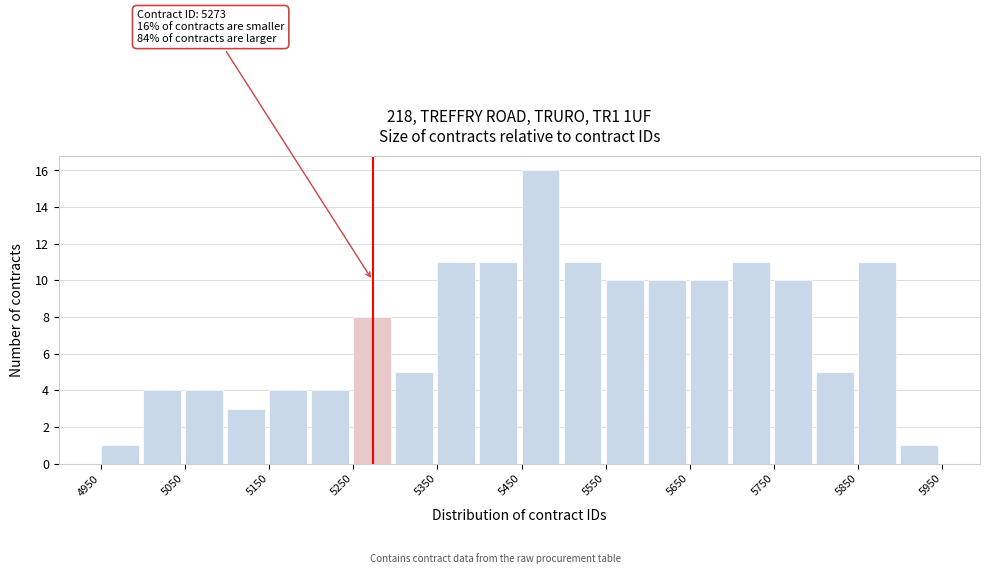

Which range on the x-axis has the tallest bar?

5450 to 5500